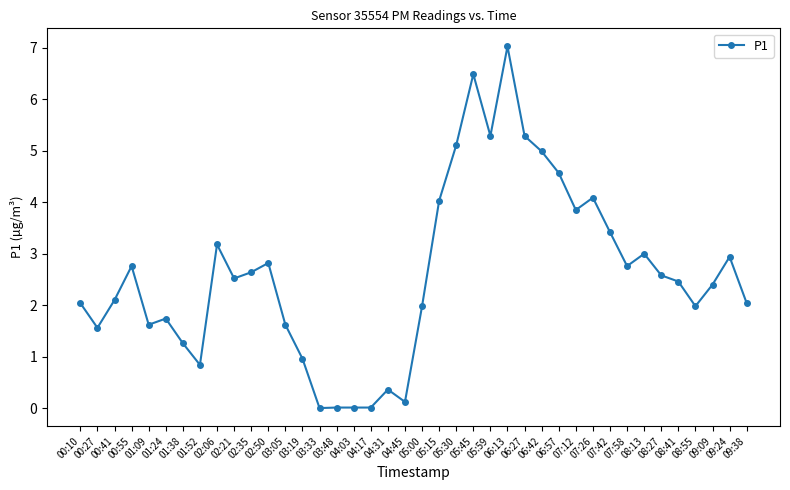

Between 08:41 and 02:50, which is larger?

02:50